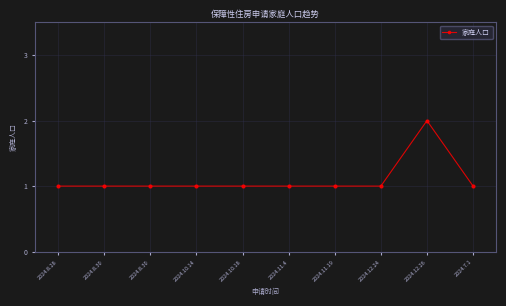

What is the label of the 2nd point from the left?

2024.8.30